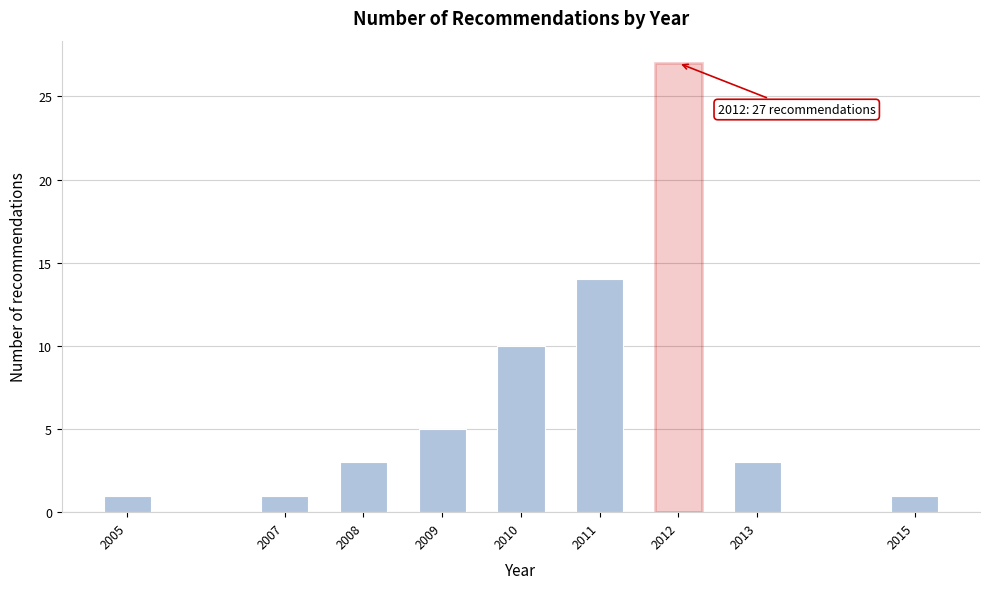

Reading left to right, extract all data points from this chart.

1	1	3	5	10	14	27	3	1